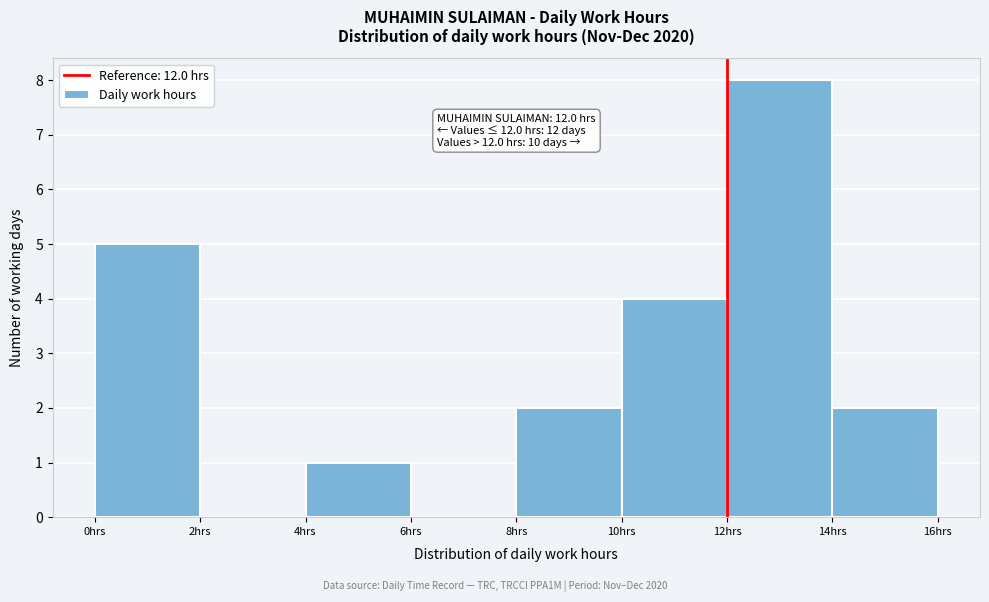

Over which range of the x-axis is the bar tallest?

12 to 14